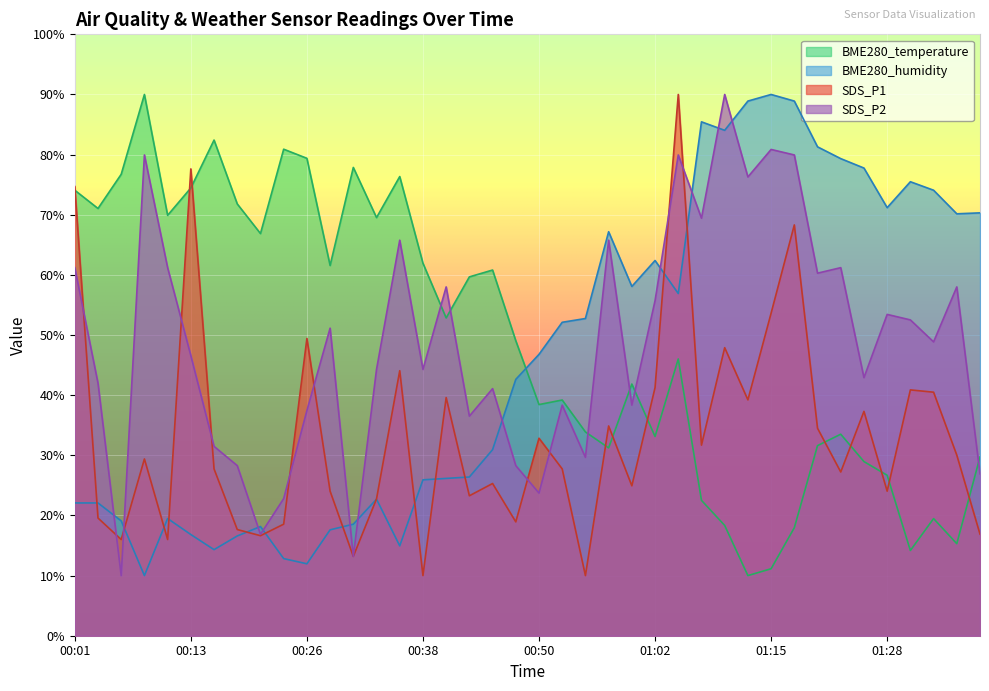

True or false: SDS_P2 has a value of 79.9 at 01:05.

True